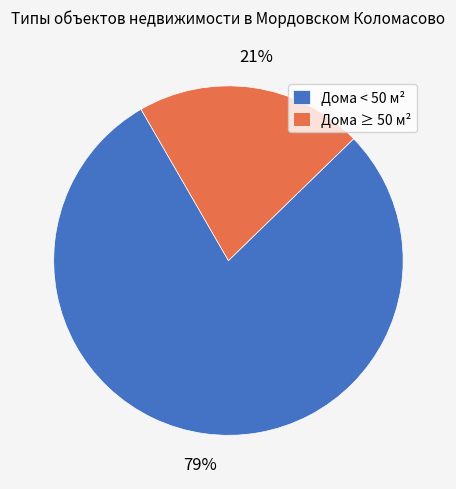

Count the number of slices in the pie.

2